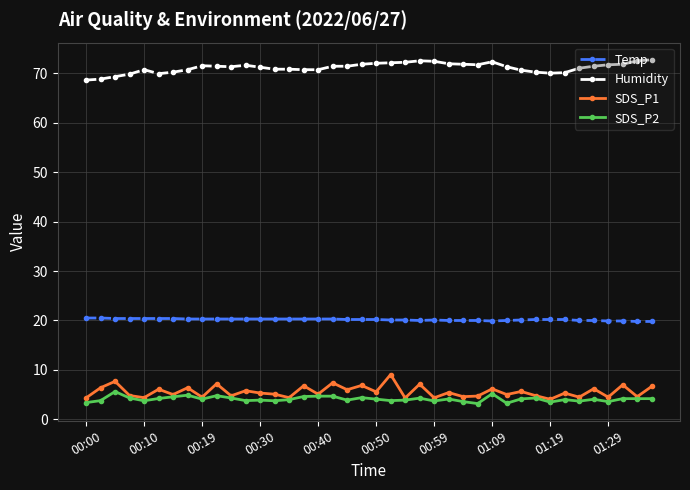

What is the greatest value displayed?

72.7